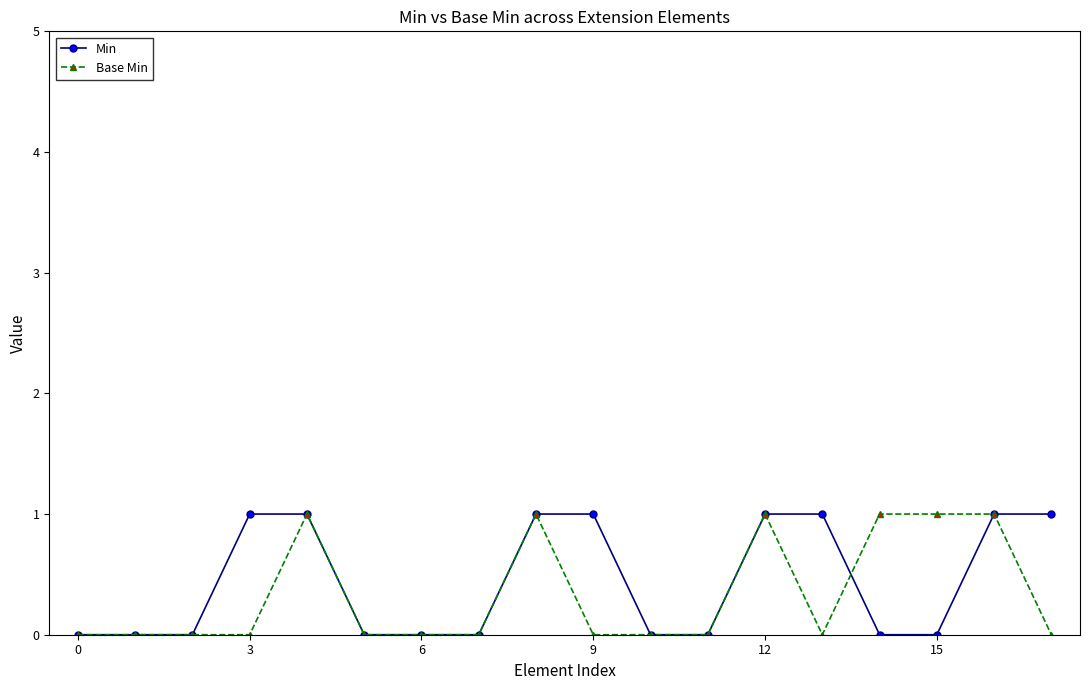

What are all the series names shown in the legend?

Min, Base Min